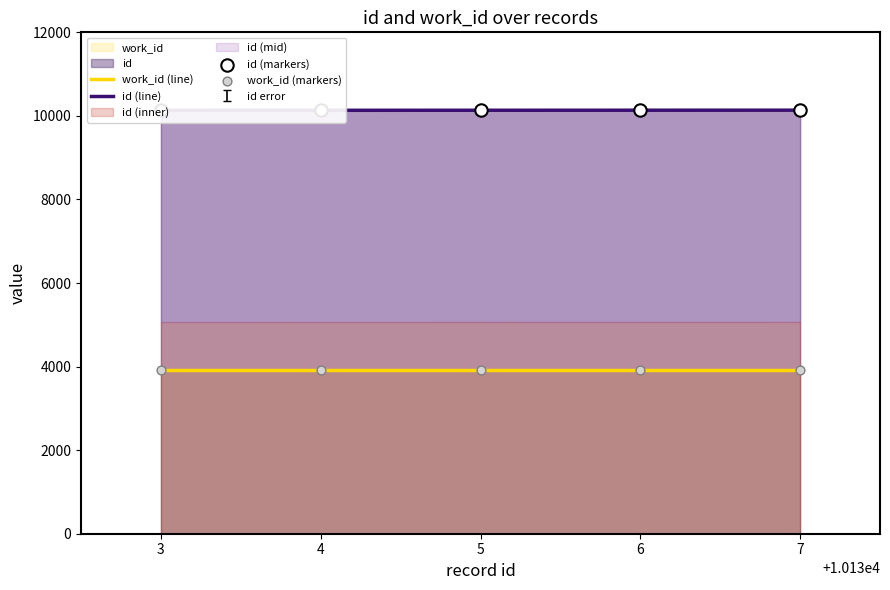

Is the value of work_id (markers) at 3 greater than the value of id (line) at 6?

No